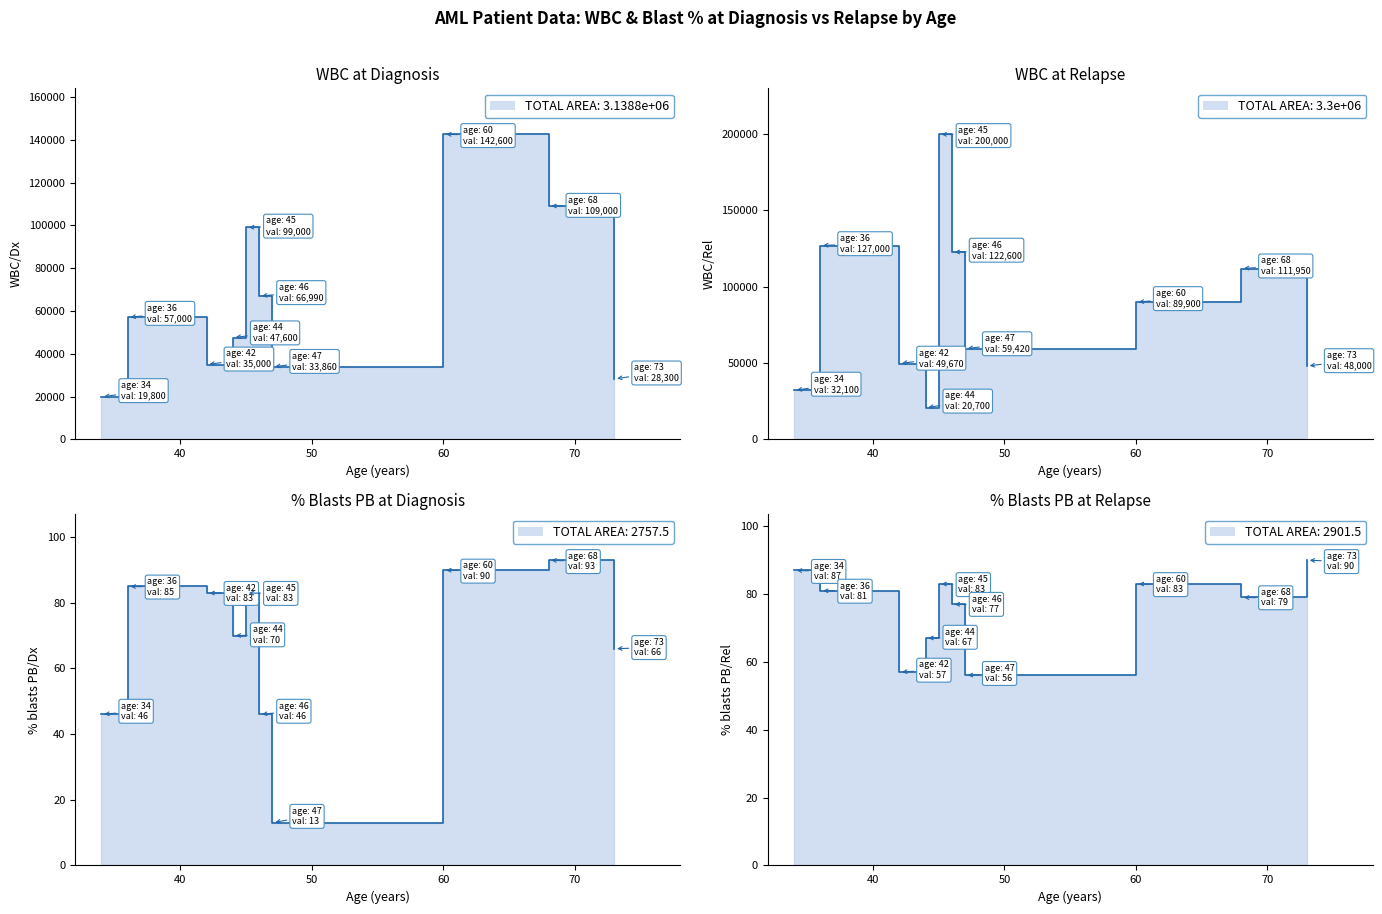

Reading left to right, extract all data points from this chart.

WBC/Dx: 34=19800	36=57000	42=35000	44=47600	45=99000	46=66990	47=33860	60=142600	68=109000	73=28300
WBC/Rel: 34=32100	36=127000	42=49670	44=20700	45=200000	46=122600	47=59420	60=89900	68=111950	73=48000
% blasts PB/Dx: 34=46	36=85	42=83	44=70	45=83	46=46	47=13	60=90	68=93	73=66
% blasts PB/Rel: 34=87	36=81	42=57	44=67	45=83	46=77	47=56	60=83	68=79	73=90